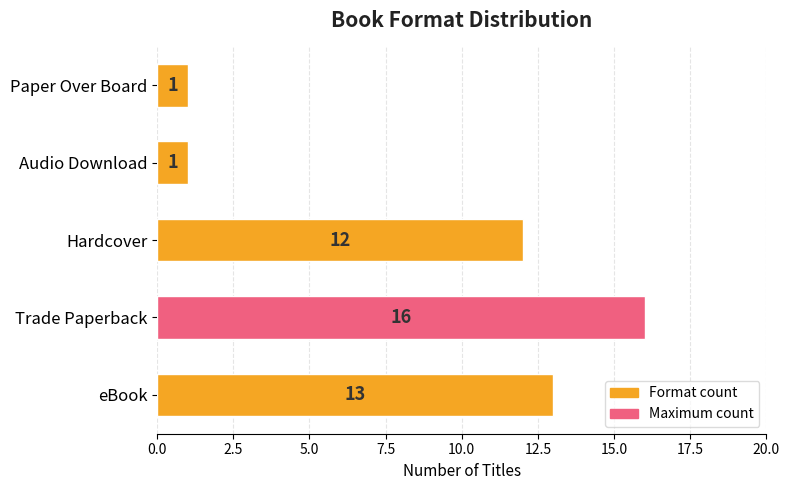

The value at Paper Over Board is 2. True or false?

False